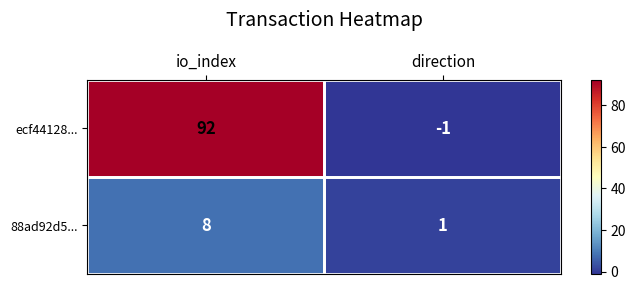

At which label is 88ad92d5... closest to 4?

direction